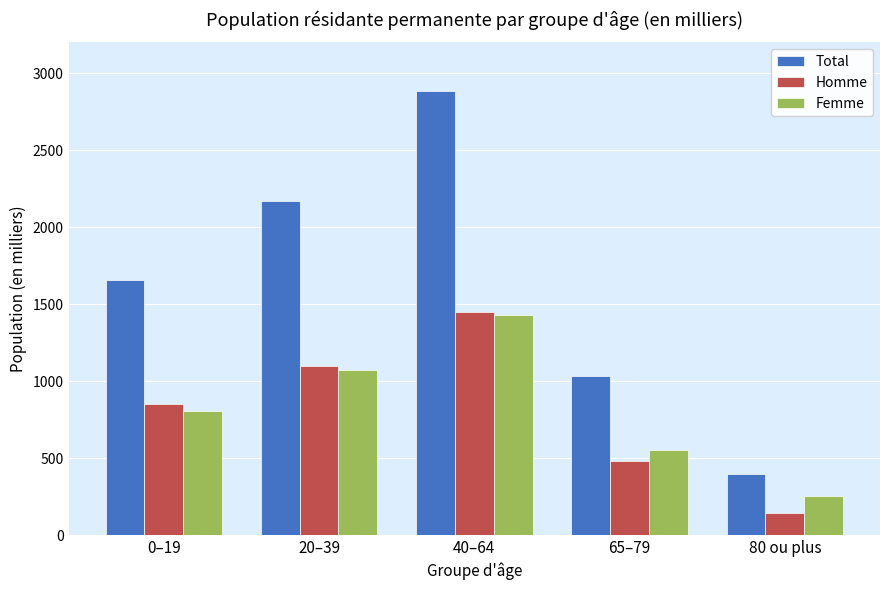

Which category has the lowest value in the Total series?

80 ou plus